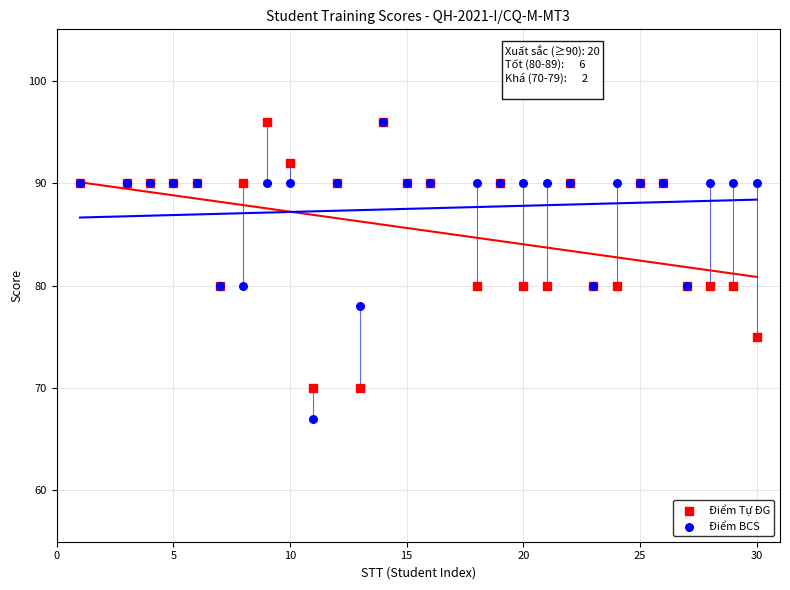

Which series has the largest Y range (max minus min)?

Điểm BCS